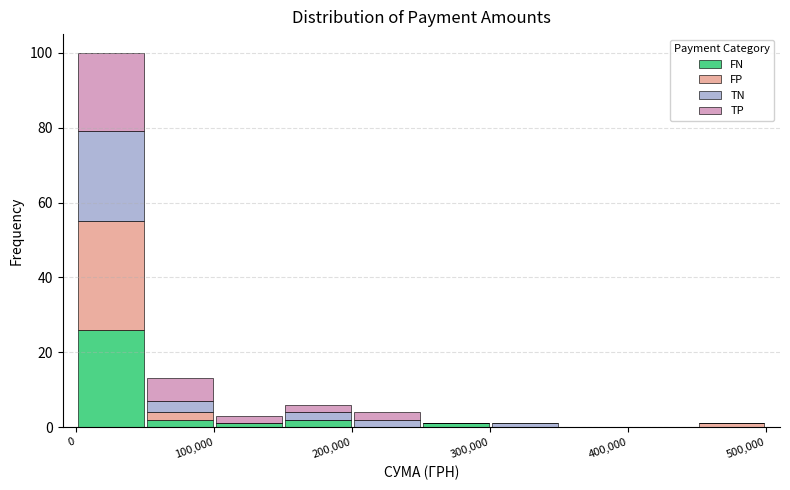

Reading left to right, list every stacked bar in this chart as the range it spans on the x-axis followed by its total height. The values are not printed on the chart, so give them approximately, as read against the axis.

0 to 50000: 100
50000 to 100000: 14
100000 to 150000: 4
150000 to 200000: 6
200000 to 250000: 4
250000 to 300000: under 2
300000 to 350000: under 2
350000 to 400000: 0
400000 to 450000: 0
450000 to 500000: under 2